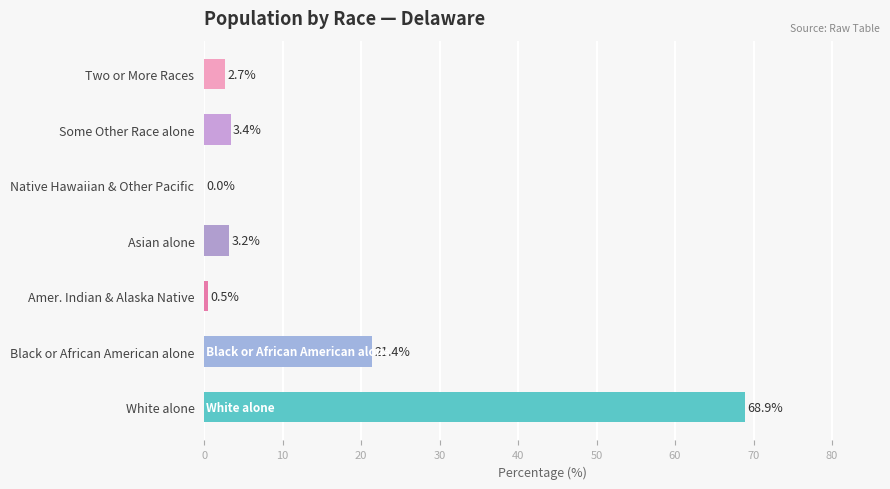

Where is the data nearest to the value 34?

Black or African American alone